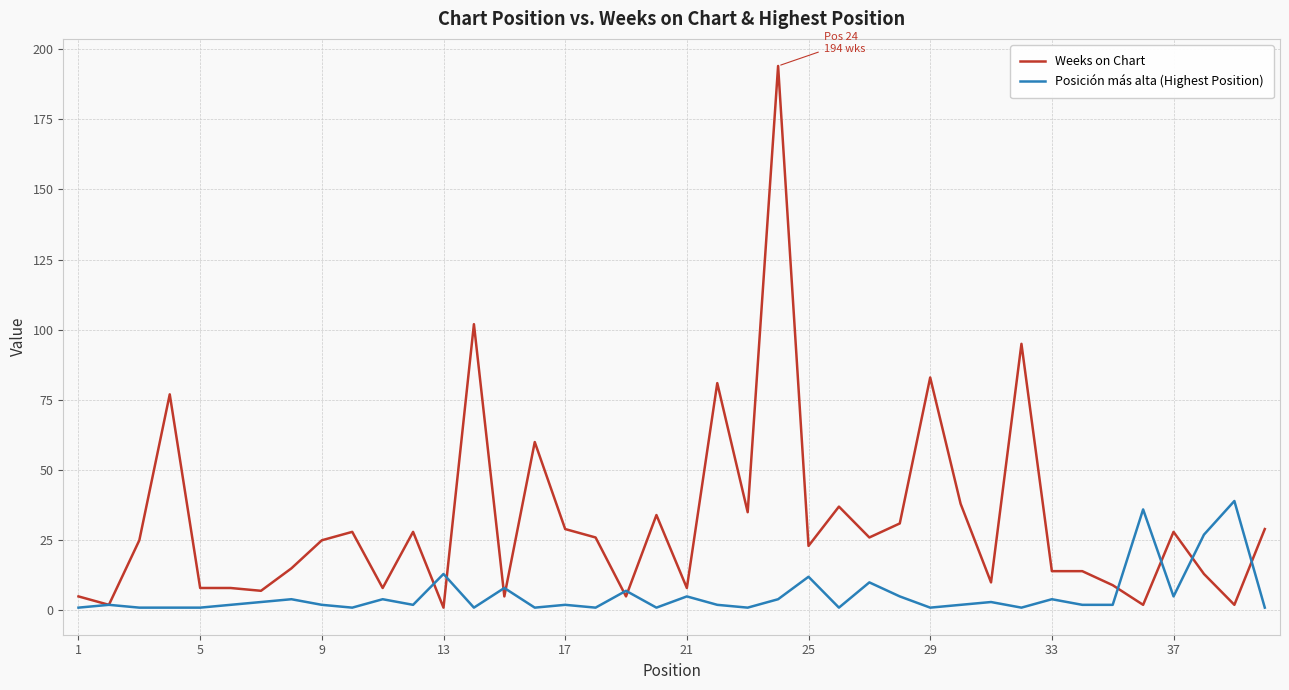

Which series has the largest total across all categories?

Weeks on Chart